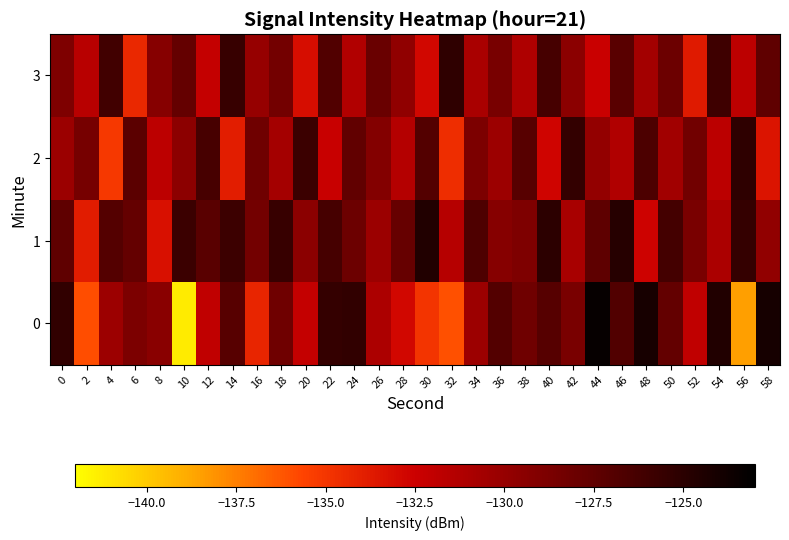

Which has a higher value, 36 or 30?

36